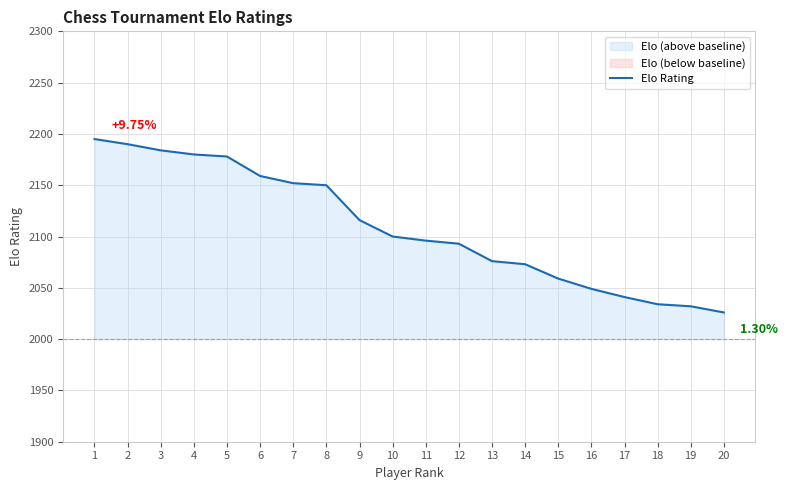

How many lines are shown in the chart?

1